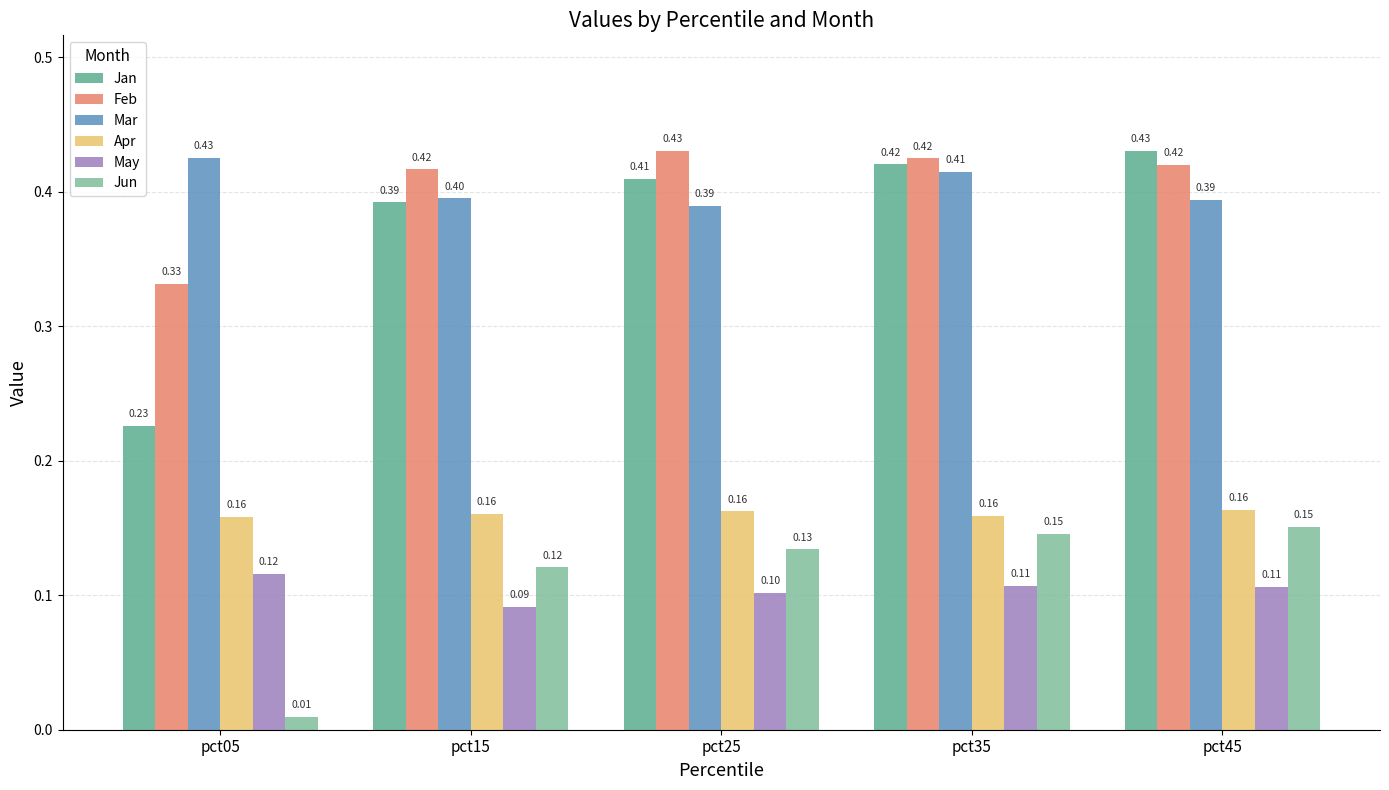

Which series has the largest range (max minus min)?

Jan